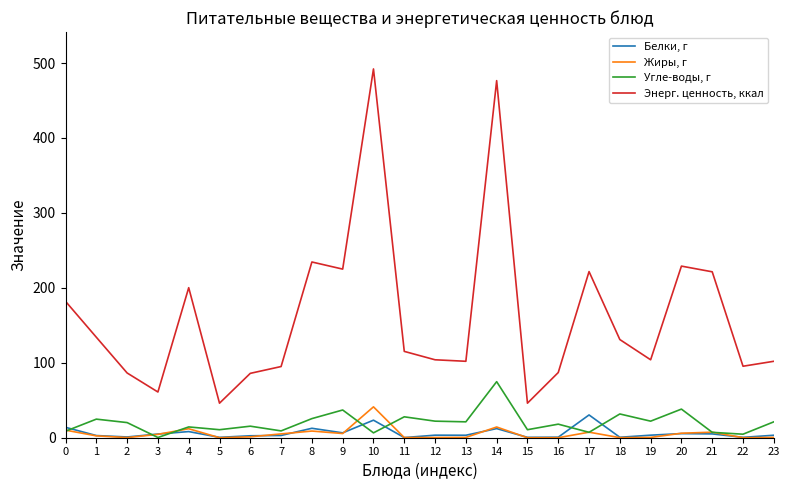

The Энерг. ценность, ккал series shows 265.1 at 0. True or false?

False